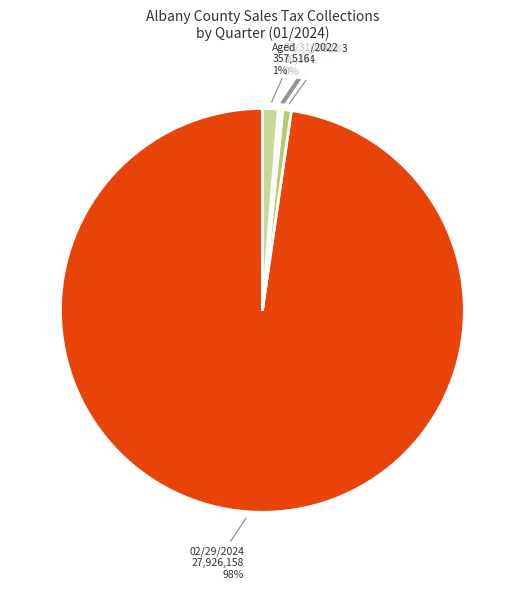

To the nearest percent, what is the average slice percentage?

13%